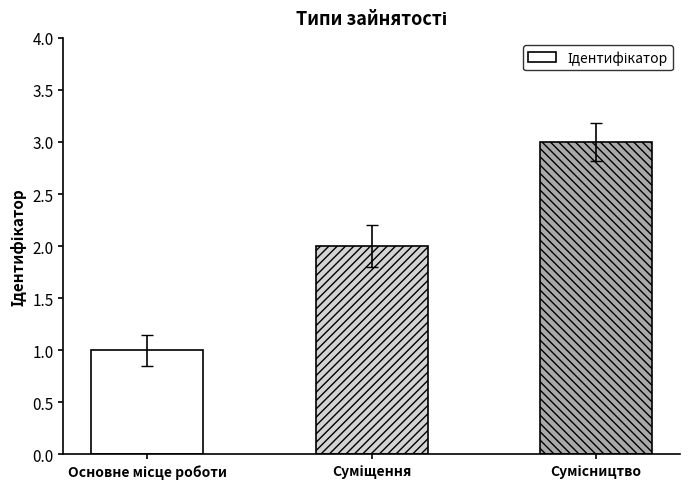

How many bars are there in total?

3